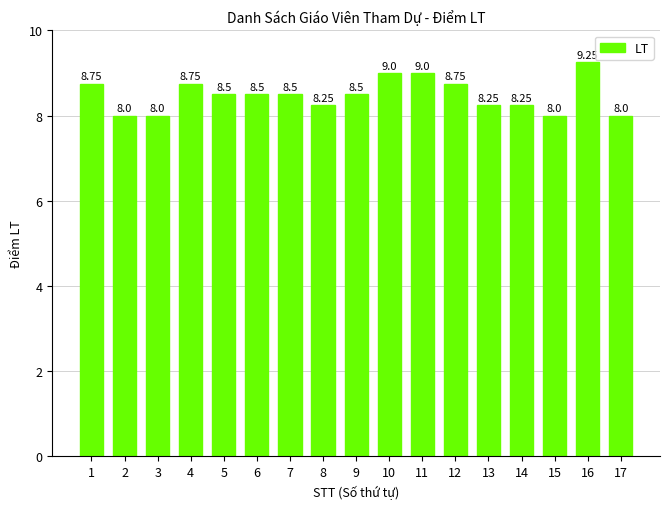

What is the sum of the values at 6 and 2?

16.5